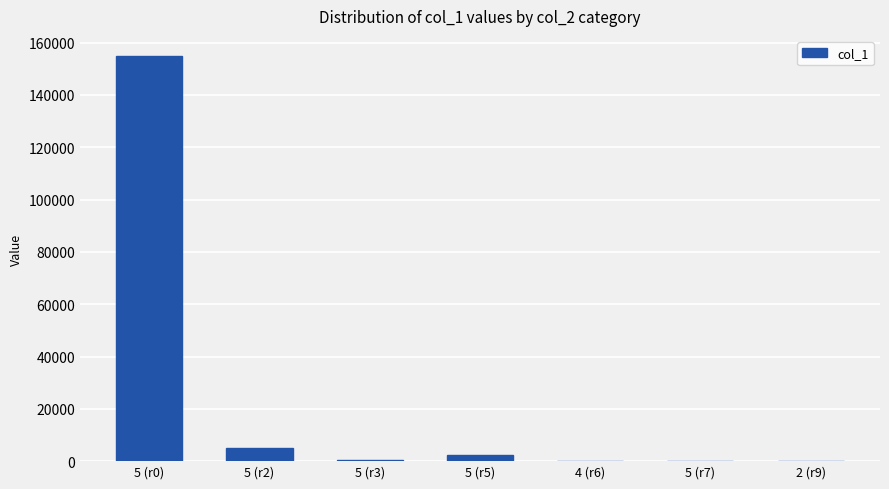

Is it true that the value at 5 (r2) is 5143?

True